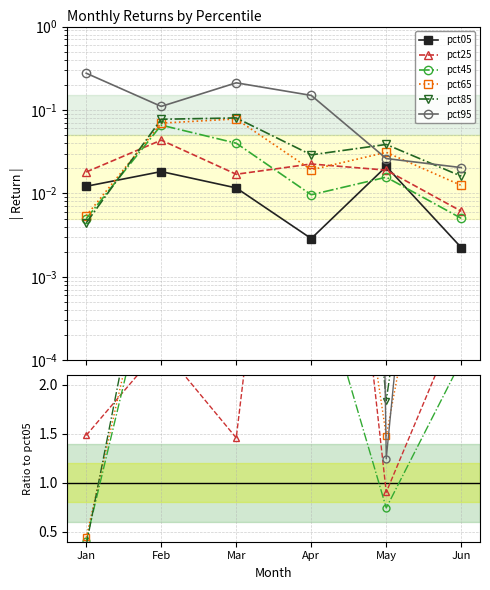

Which series has the widest spread of values?

pct95